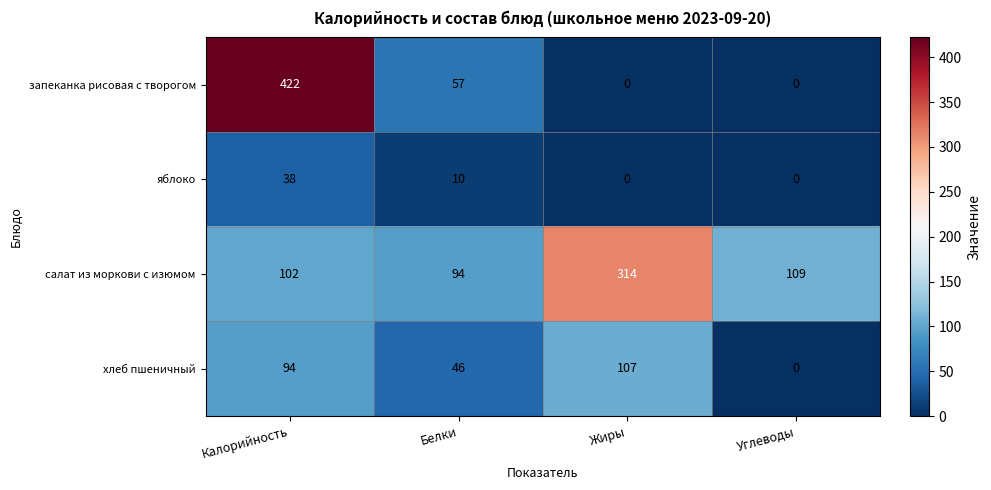

What is the average value of the запеканка рисовая с творогом series?

120